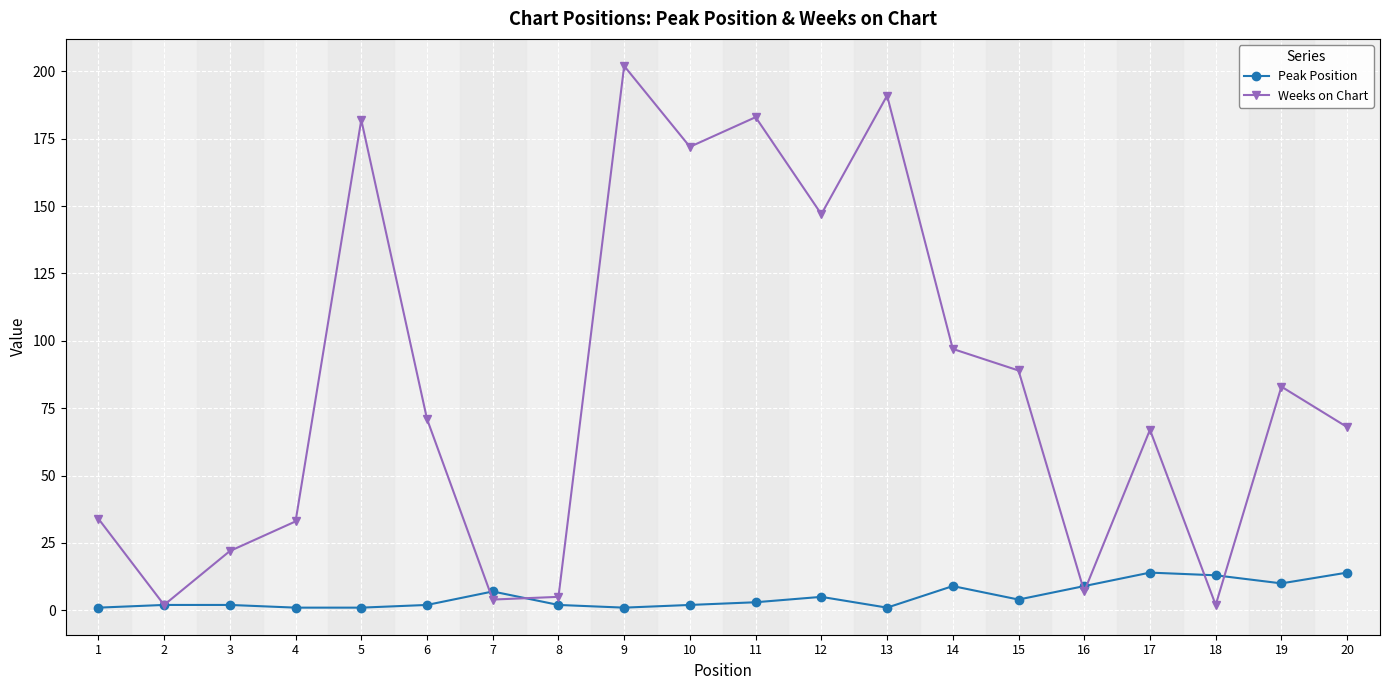

After their last crossing, which series has the higher values: Weeks on Chart or Peak Position?

Weeks on Chart